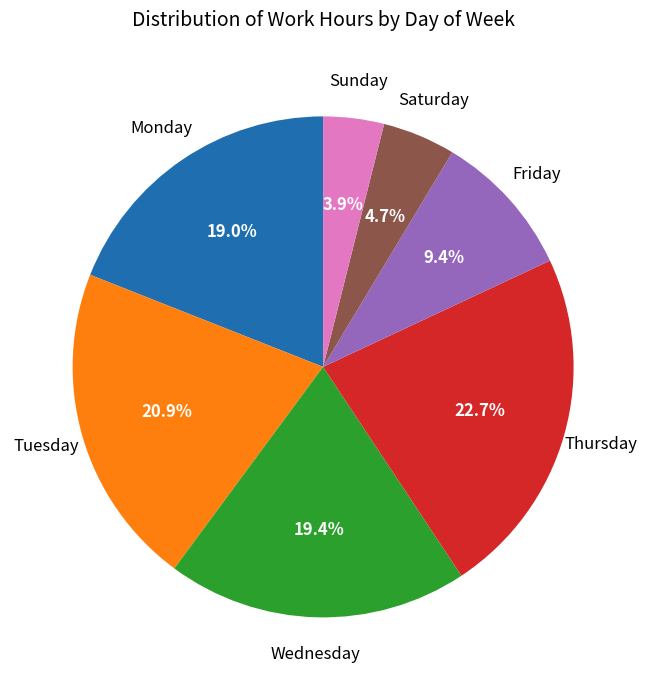

Which has a higher value, Wednesday or Sunday?

Wednesday